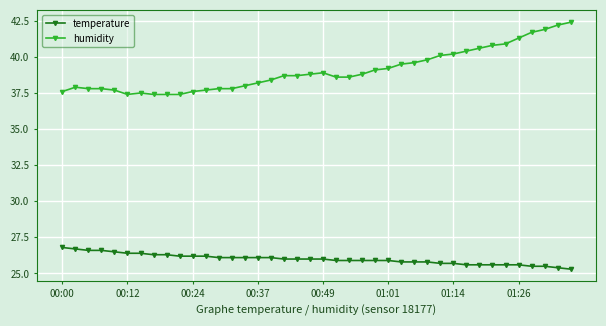

Reading left to right, transcribe all the data shown in this chart.

temperature: 26.8	26.7	26.6	26.6	26.5	26.4	26.4	26.3	26.3	26.2	26.2	26.2	26.1	26.1	26.1	26.1	26.1	26.0	26.0	26.0	26.0	25.9	25.9	25.9	25.9	25.9	25.8	25.8	25.8	25.7	25.7	25.6	25.6	25.6	25.6	25.6	25.5	25.5	25.4	25.3
humidity: 37.6	37.9	37.8	37.8	37.7	37.4	37.5	37.4	37.4	37.4	37.6	37.7	37.8	37.8	38.0	38.2	38.4	38.7	38.7	38.8	38.9	38.6	38.6	38.8	39.1	39.2	39.5	39.6	39.8	40.1	40.2	40.4	40.6	40.8	40.9	41.3	41.7	41.9	42.2	42.4